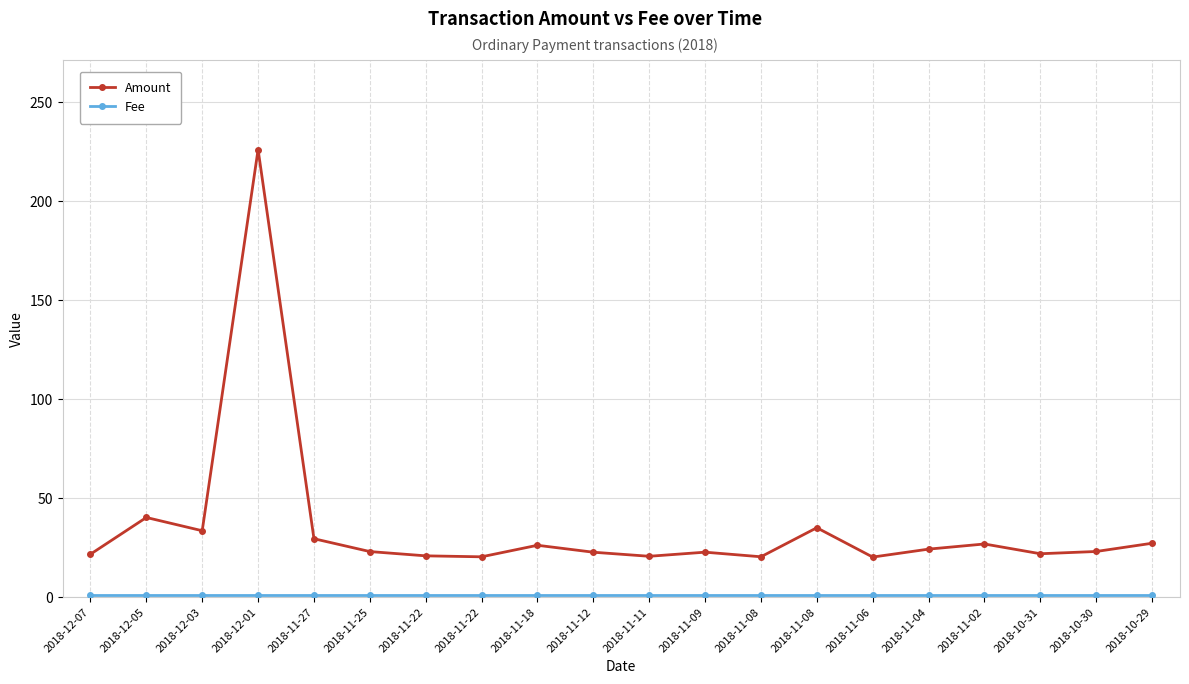

How many data points does each series have?

20